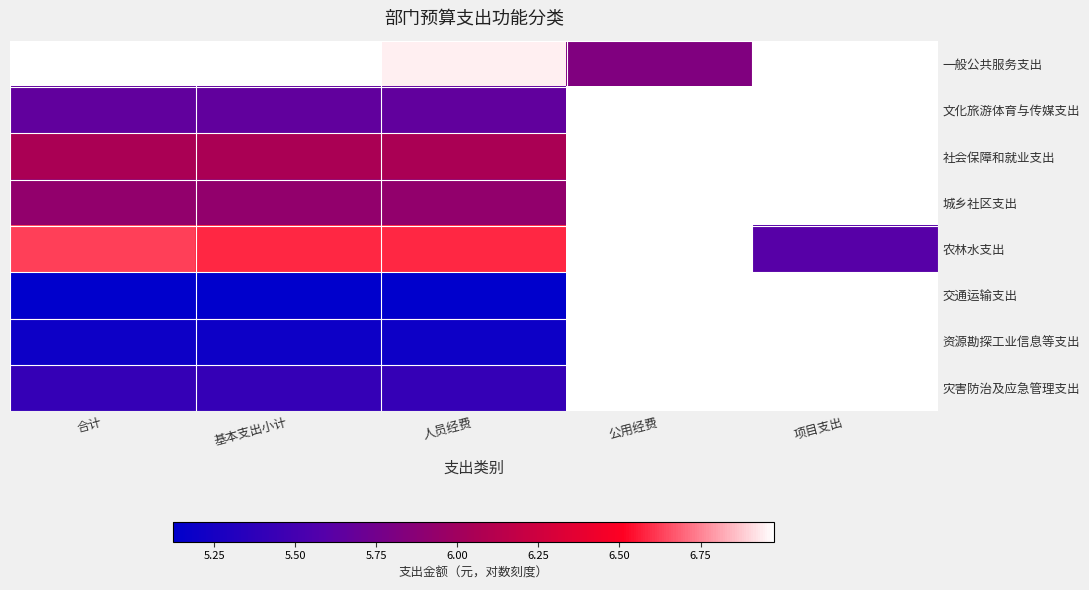

At which category does the chart reach its peak across all series?

合计